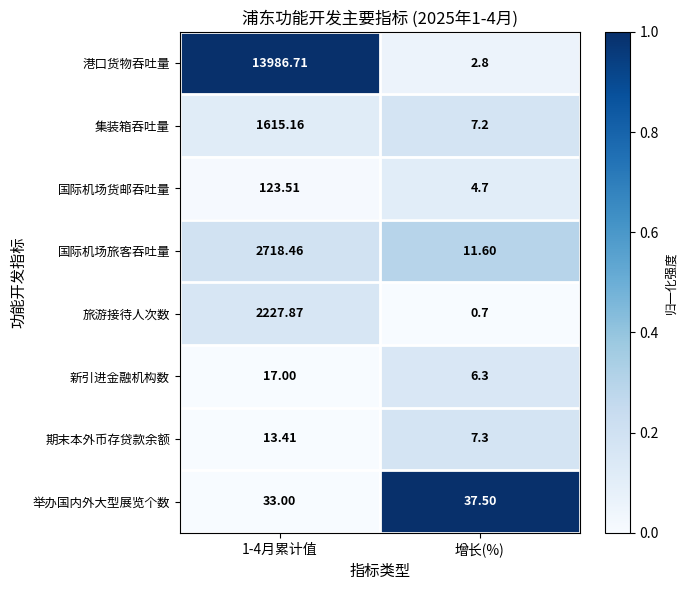

Rank the series at 1-4月累计值 from lowest to highest value.

期末本外币存贷款余额, 新引进金融机构数, 举办国内外大型展览个数, 国际机场货邮吞吐量, 集装箱吞吐量, 旅游接待人次数, 国际机场旅客吞吐量, 港口货物吞吐量